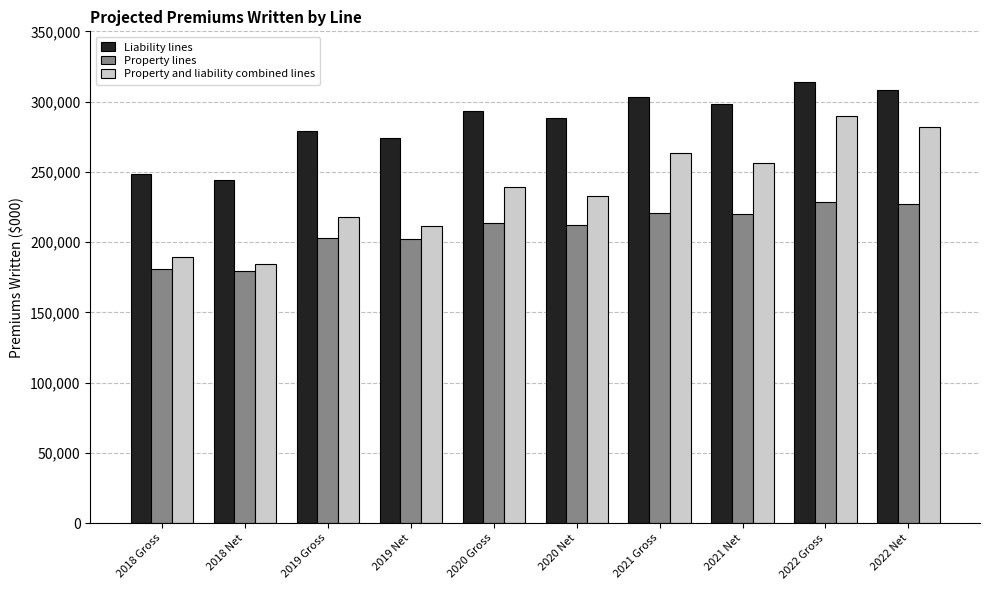

At 2020 Net, list the series in order from largest to smallest.

Liability lines, Property and liability combined lines, Property lines